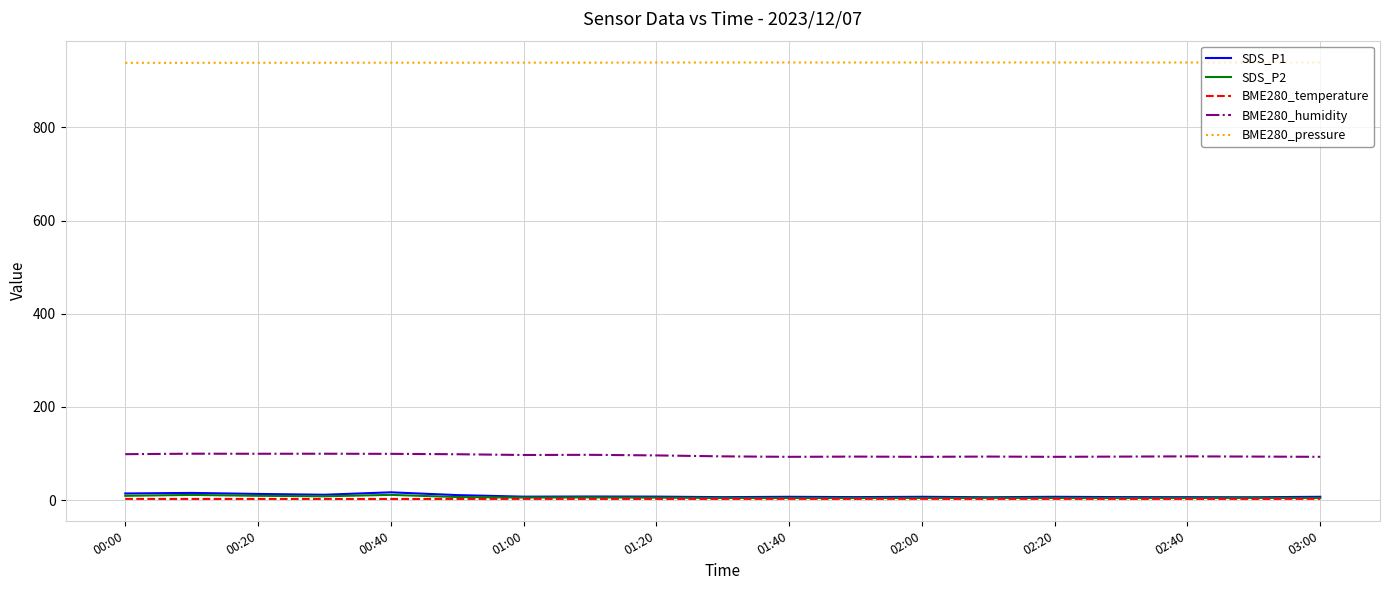

True or false: SDS_P2 and BME280_humidity intersect in this chart.

False